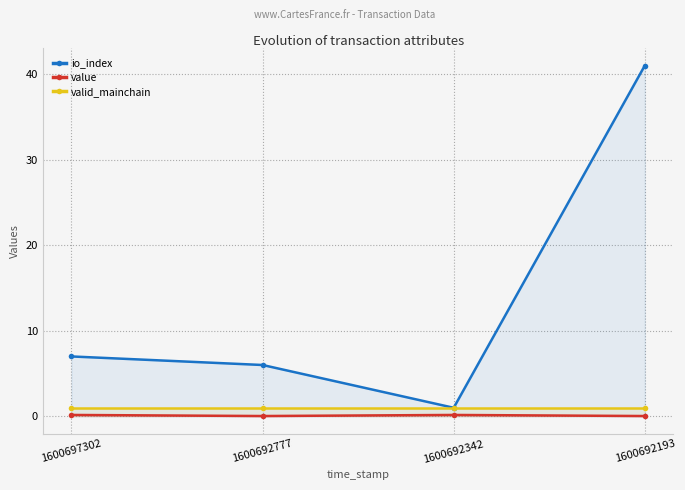

Reading left to right, list all the values displayed in this chart.

io_index: 1600697302=7.0	1600692777=6.0	1600692342=1.0	1600692193=41.0
value: 1600697302=0.2	1600692777=0.0	1600692342=0.2	1600692193=0.0
valid_mainchain: 1600697302=1.0	1600692777=1.0	1600692342=1.0	1600692193=1.0